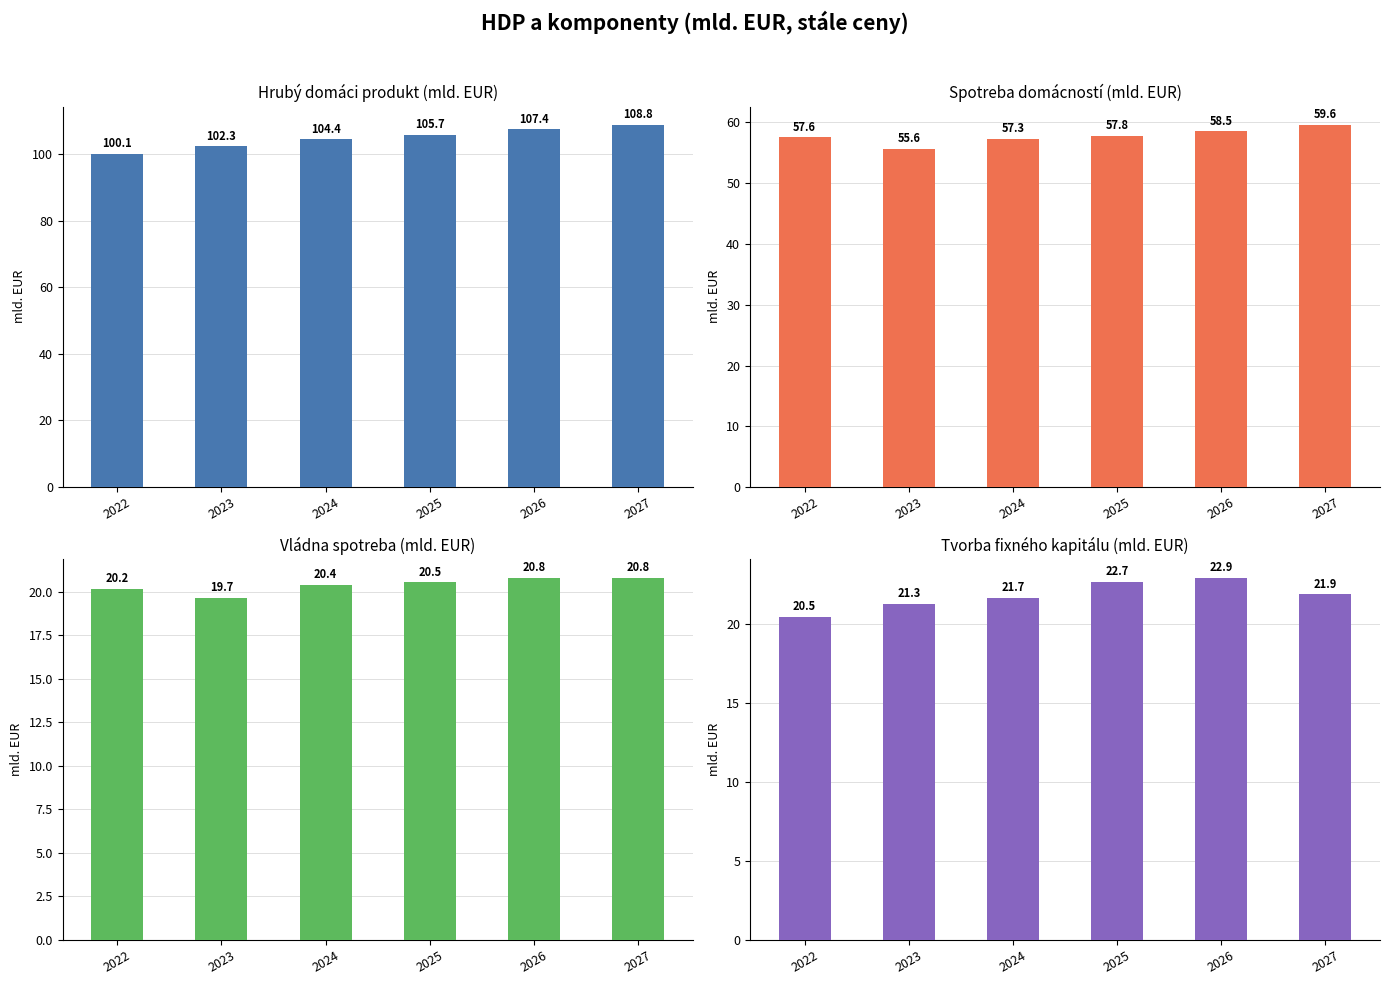

What is the value of the Spotreba domácností (mld. EUR) bar at the 2nd from the left?

55.6